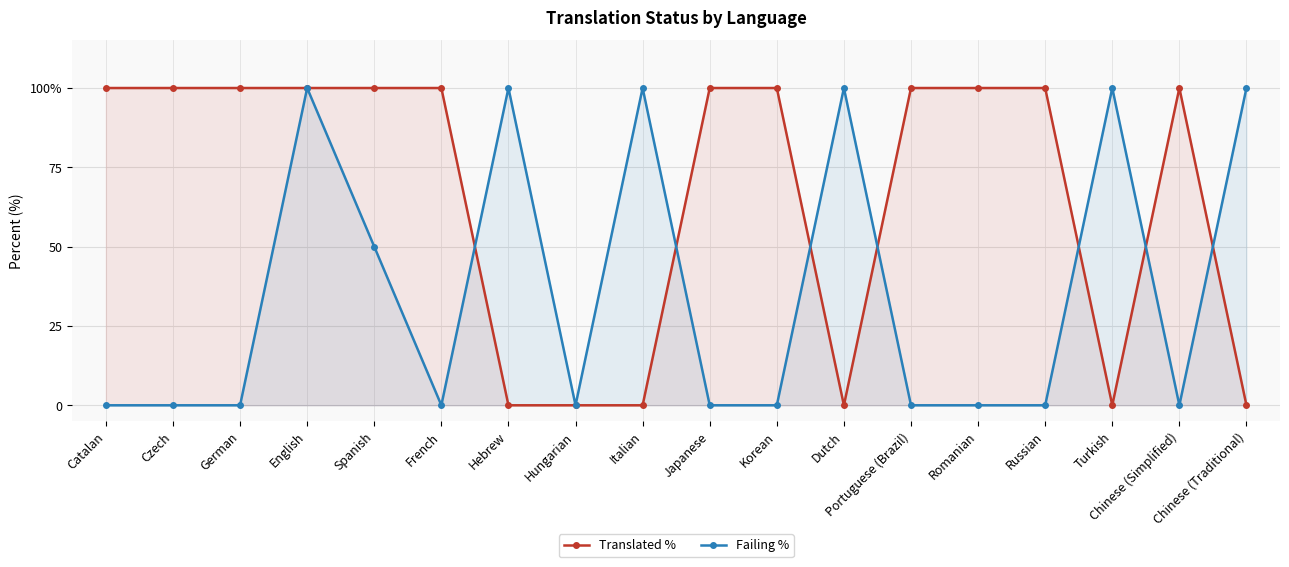

What is the label of the 3rd point from the right?

Turkish